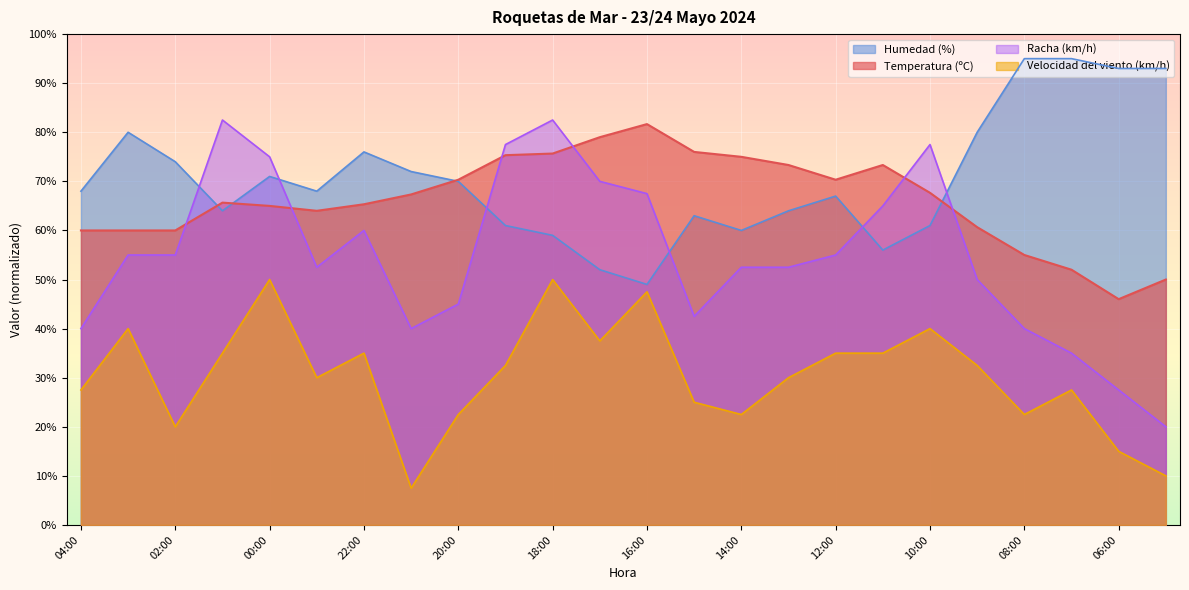

How many distinct data groups are displayed?

4